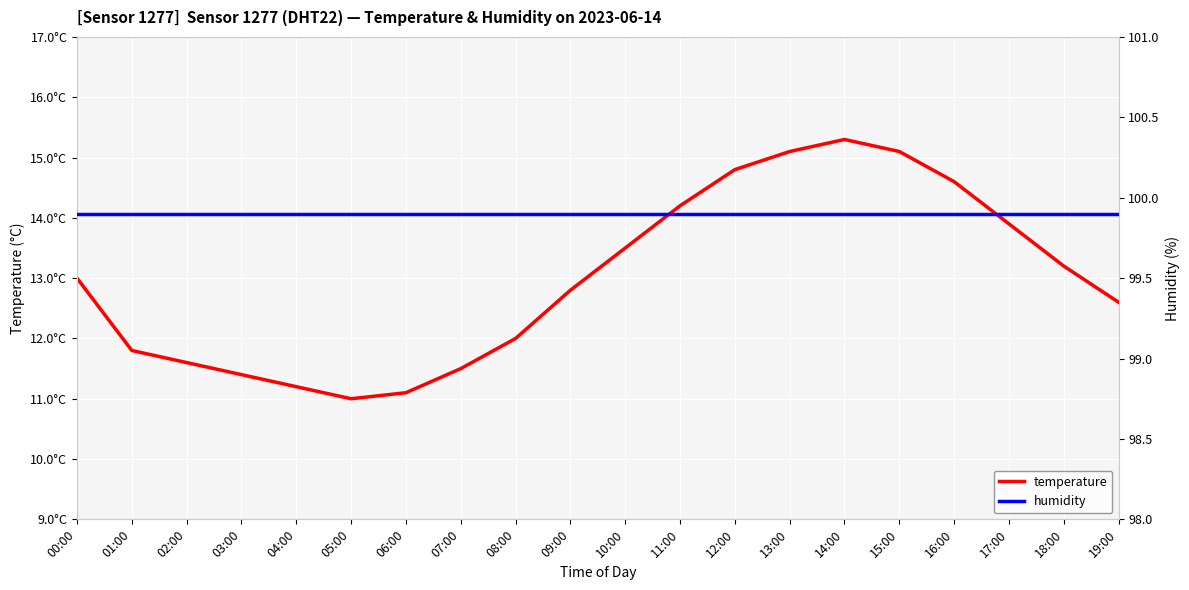

True or false: humidity and temperature cross at least once.

False